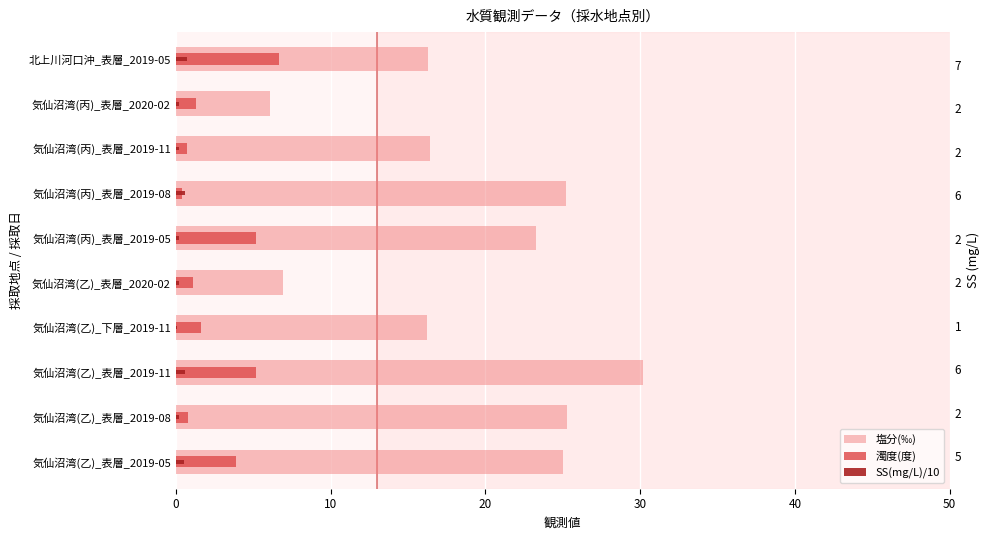

Reading right to left, extract all data points from this chart.

塩分(‰): 16.3	6.1	16.4	25.2	23.3	6.9	16.2	30.2	25.3	25.0
濁度(度): 6.7	1.3	0.7	0.4	5.2	1.1	1.6	5.2	0.8	3.9
SS(mg/L)/10: 0.7	0.2	0.2	0.6	0.2	0.2	0.1	0.6	0.2	0.5